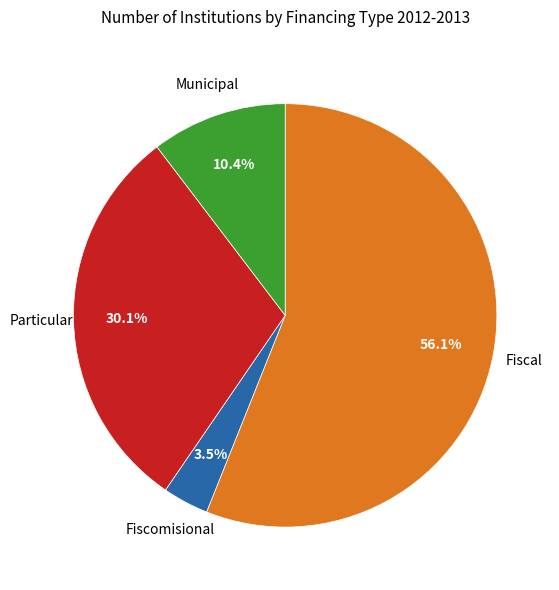

To the nearest percent, what is the difference between the Fiscal and Municipal slice percentages?

46%